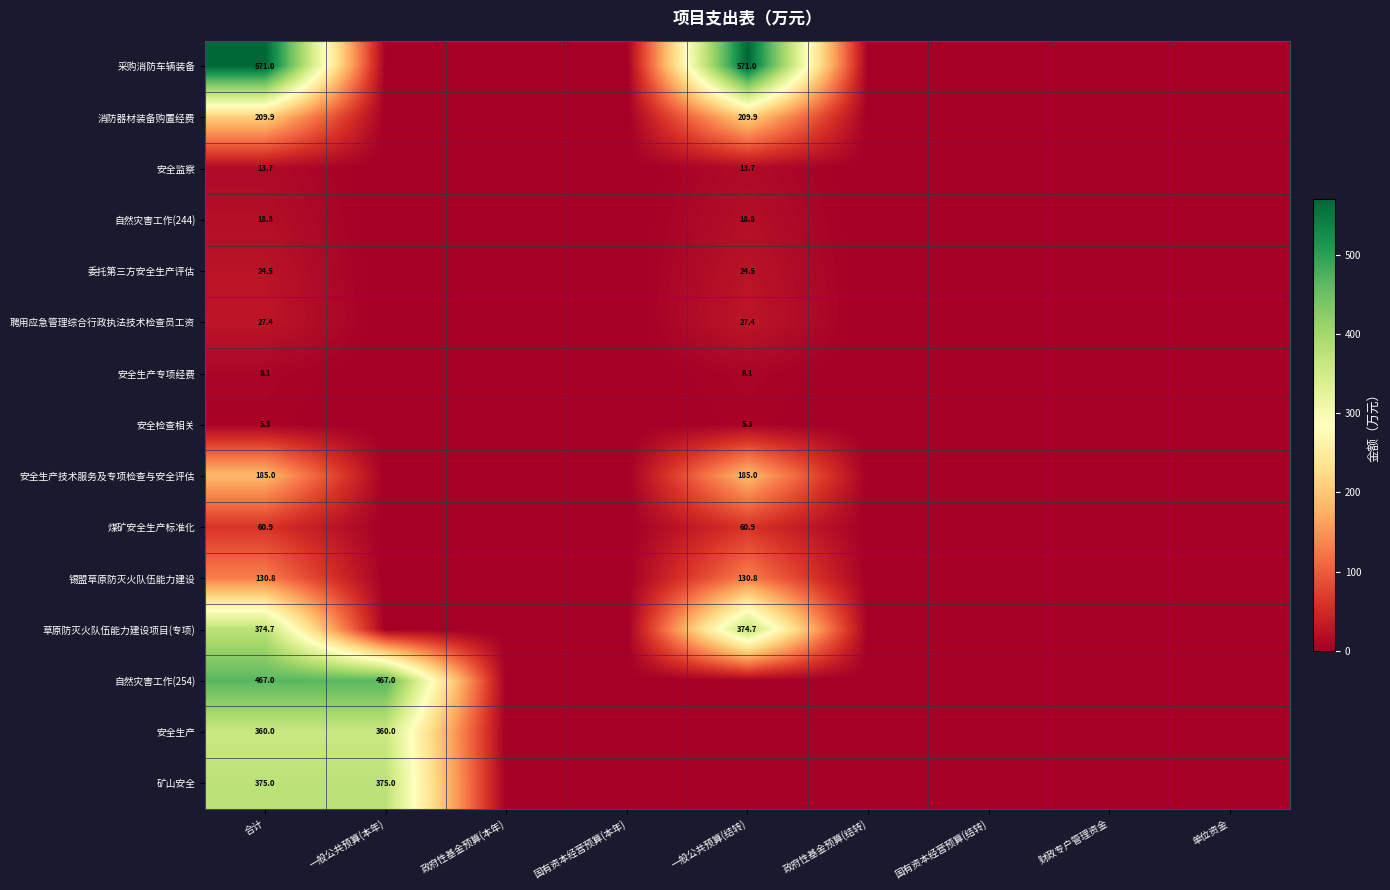

True or false: 自然灾害工作(254) has a value of 467.0 at 合计.

True